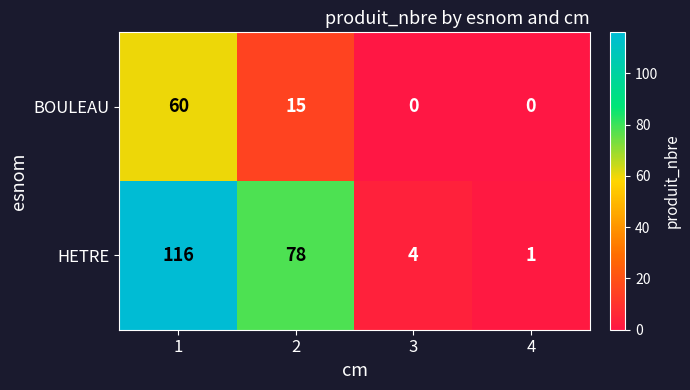

Reading left to right, what are all the values shown in this chart?

BOULEAU: 60	15	0	0
HETRE: 116	78	4	1